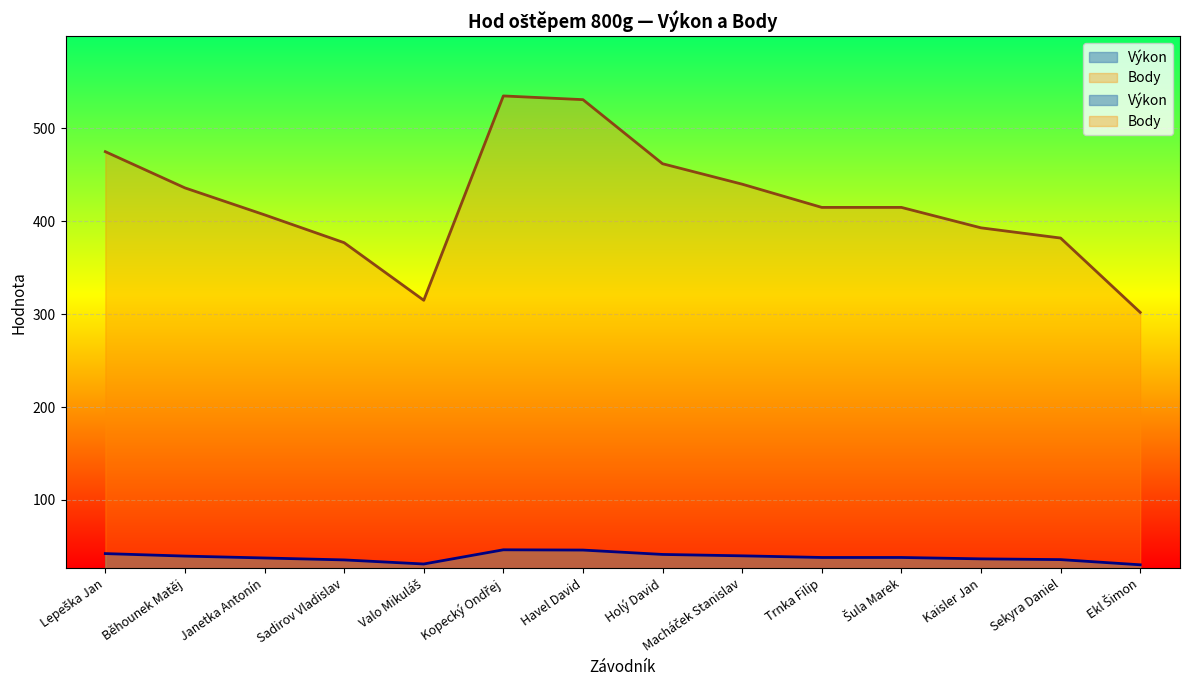

What is the difference between the Výkon values at Trnka Filip and Holý David?

3.3